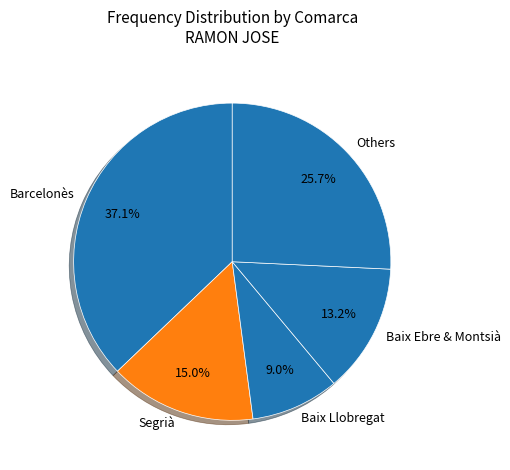

How much of the chart is everything except Segrià?

85.0%